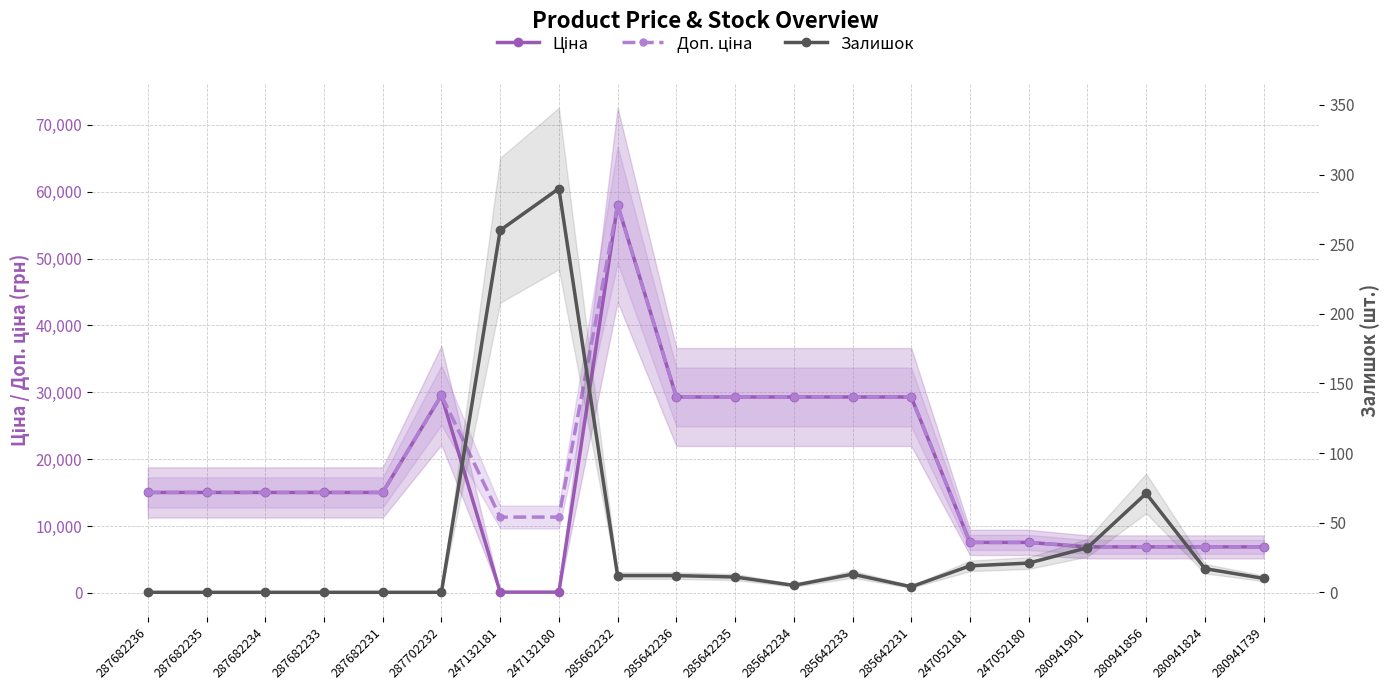

Which has a higher value, 287682233 or 285642235?

285642235